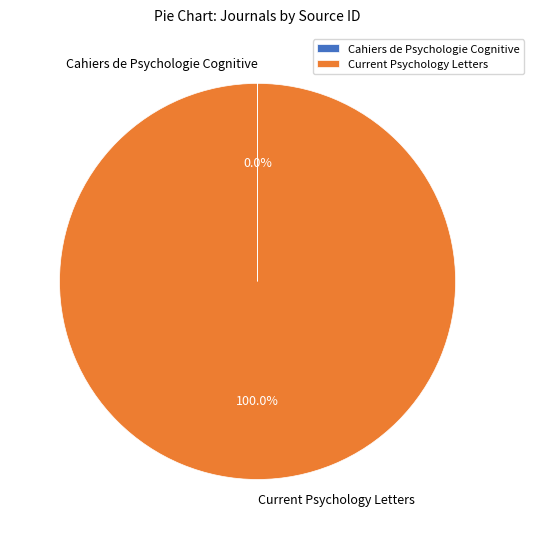

What is the majority slice?

Current Psychology Letters